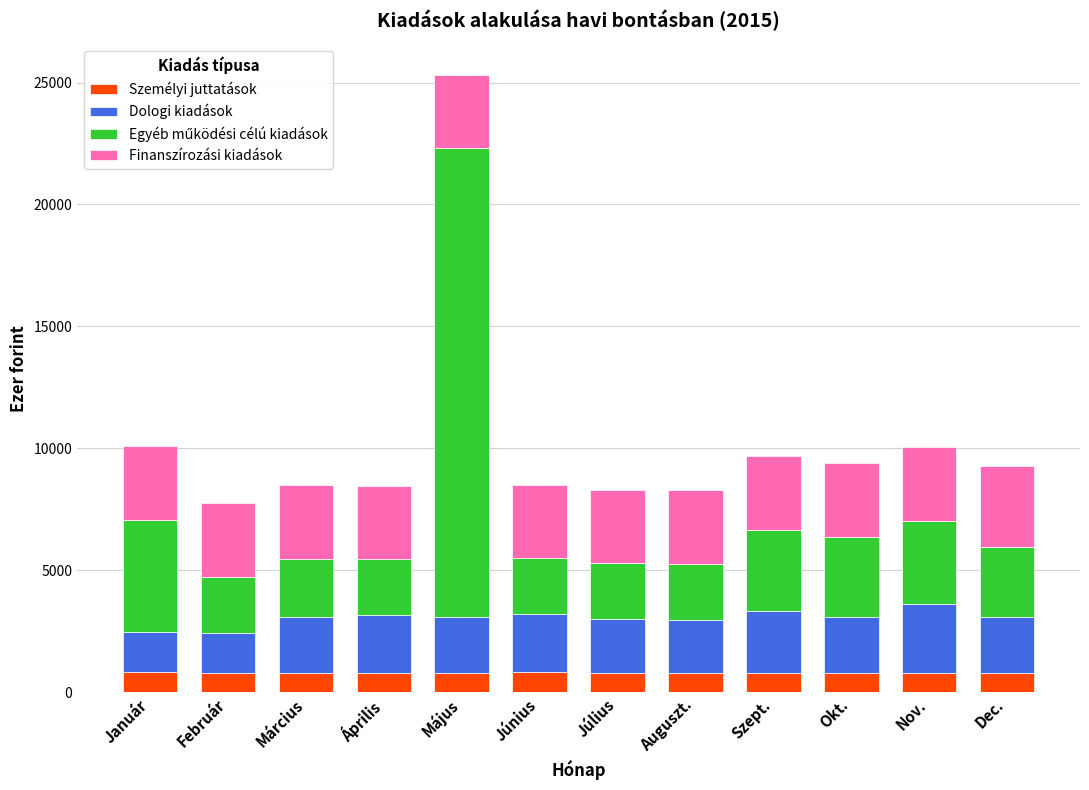

What is the minimum value for Személyi juttatások?

798